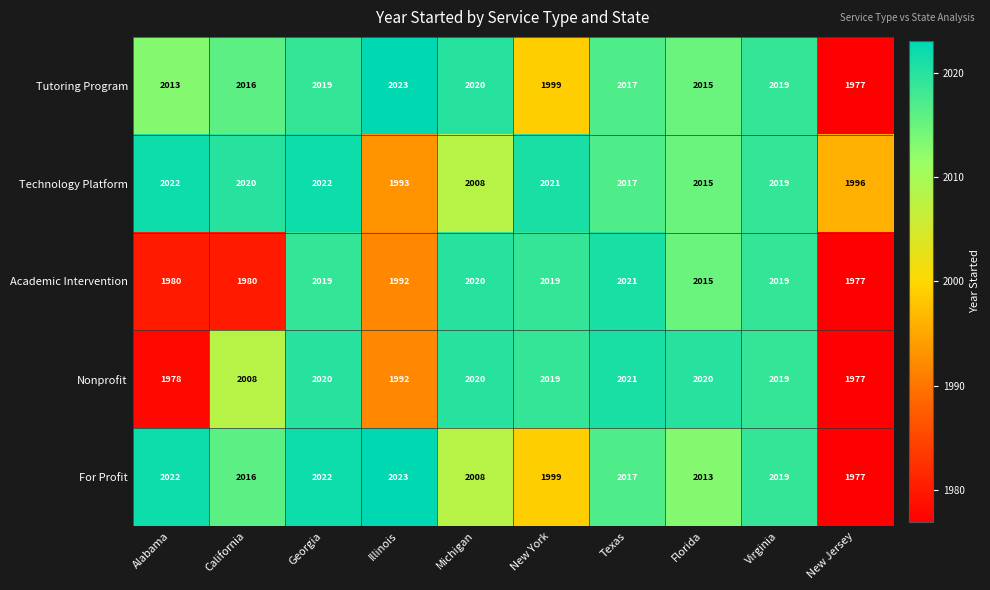

At which category does the chart reach its peak across all series?

Illinois